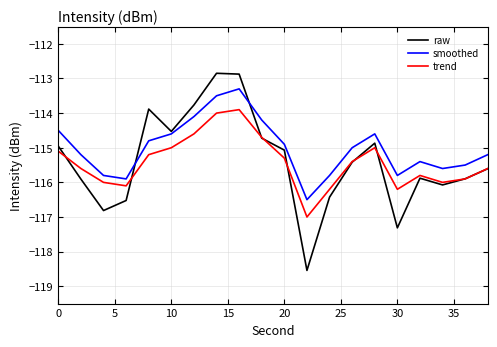

What is the smallest value displayed?

-118.5